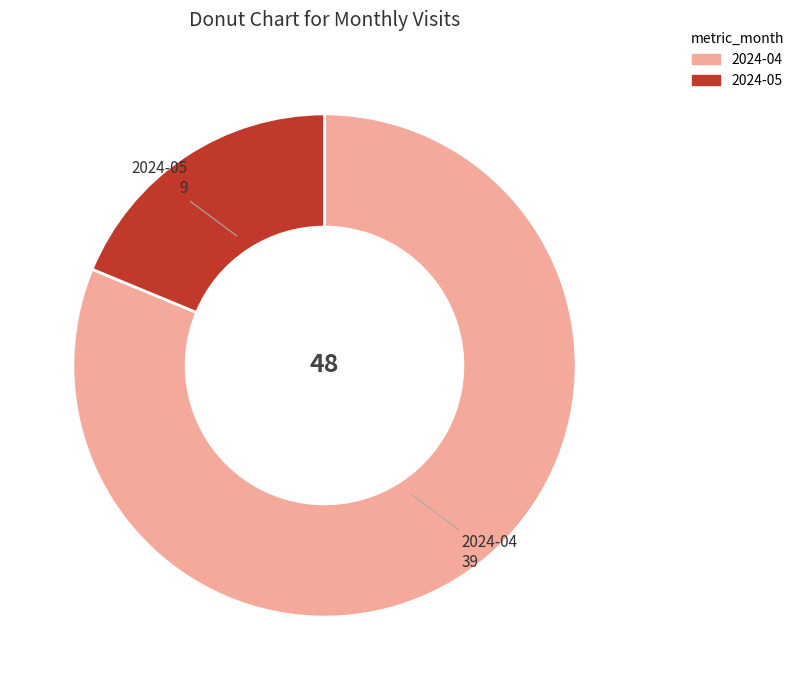

Rank the categories by value from lowest to highest.

2024-05, 2024-04